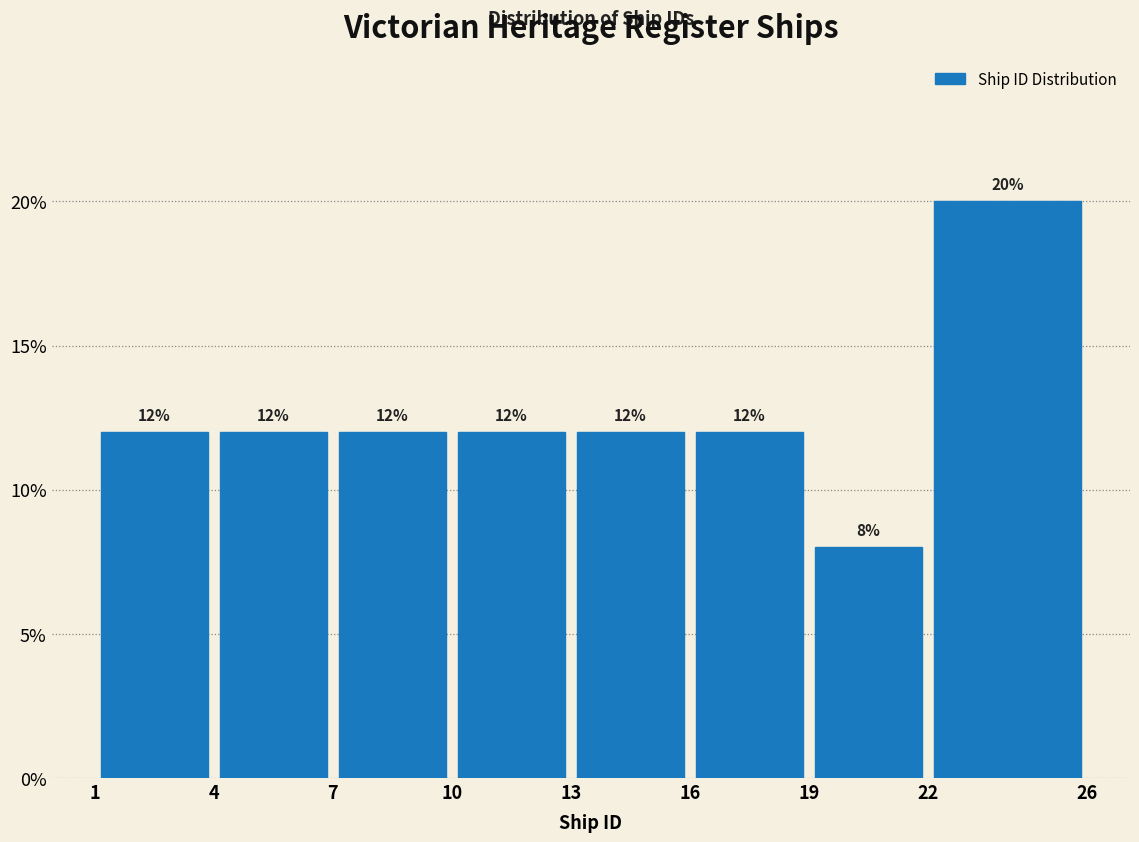

What is the height of the bar covering 22 to 26 on the x-axis?

20